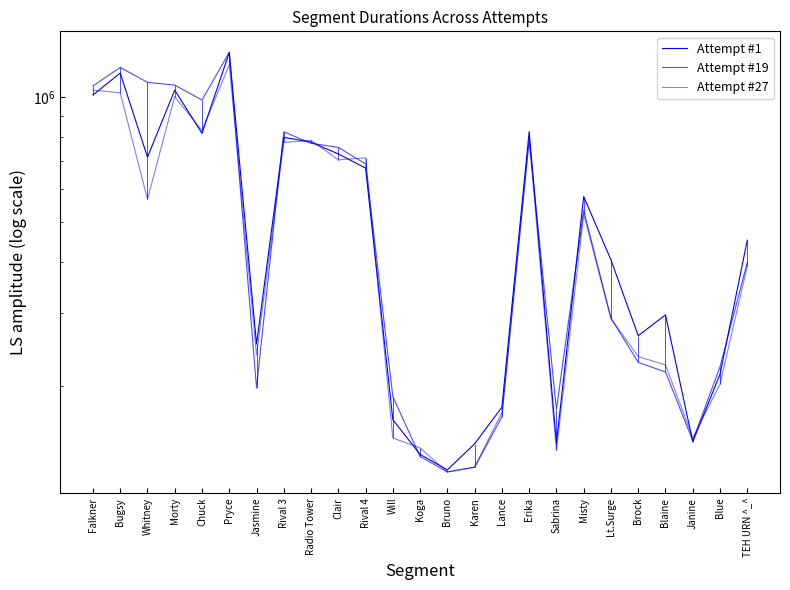

True or false: Attempt #1 and Attempt #27 cross at least once.

True